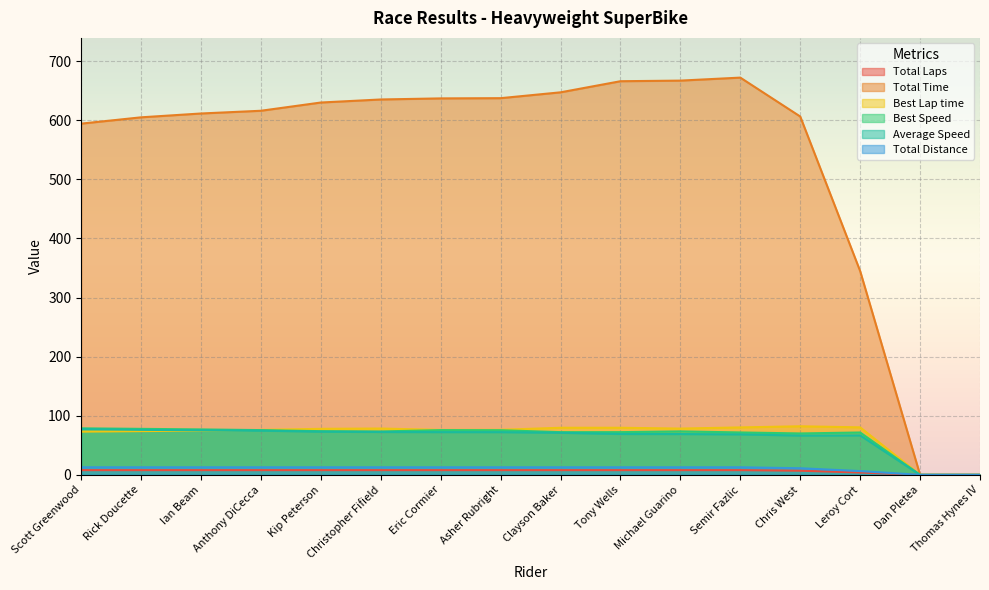

What is the label of the 7th point from the right?

Tony Wells